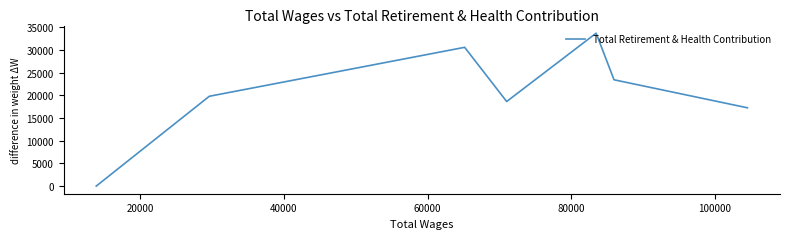

What is the difference between the maximum and minimum values?

33709